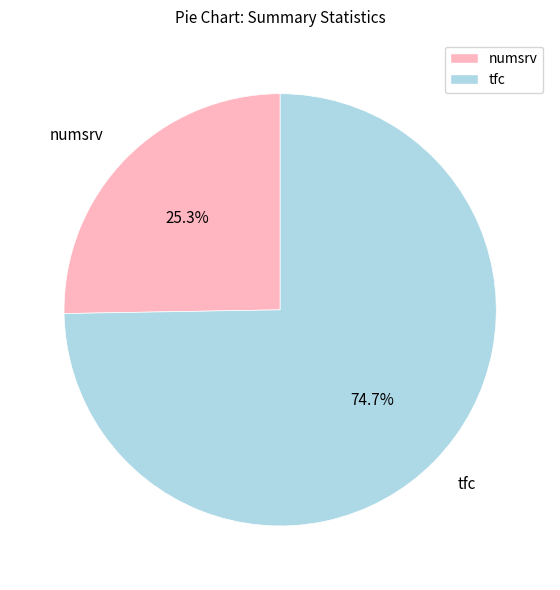

Which has a higher value, numsrv or tfc?

tfc